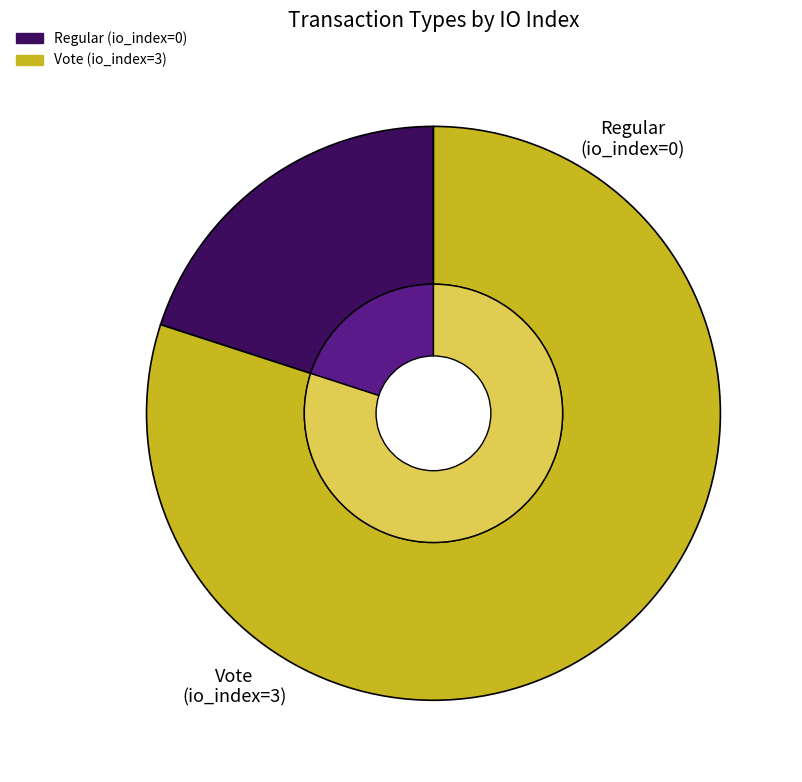

Is Regular the majority of the pie?

No